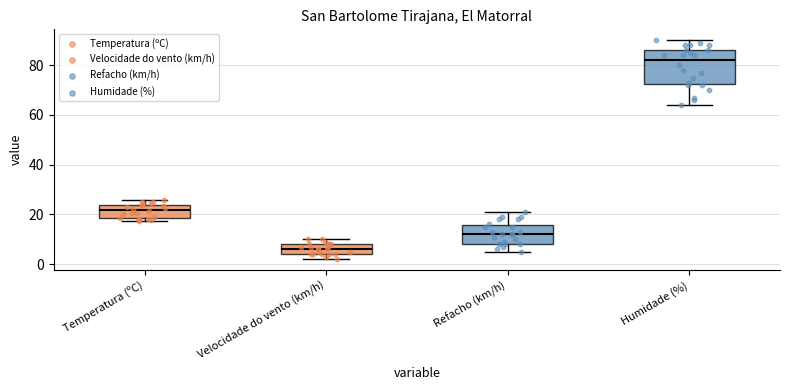

Where does the upper whisker of the box for Temperatura (ºC) end on the y-axis? The values are not printed on the chart, so give them approximately, as read against the axis.

26